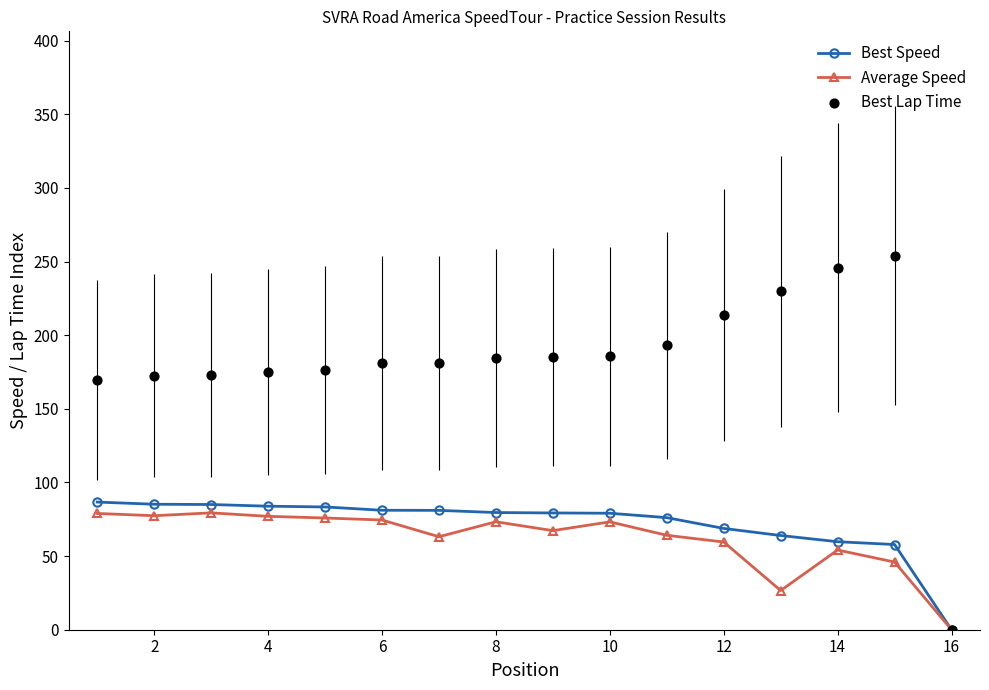

True or false: Average Speed has more than 0 points higher than both neighbors.

True